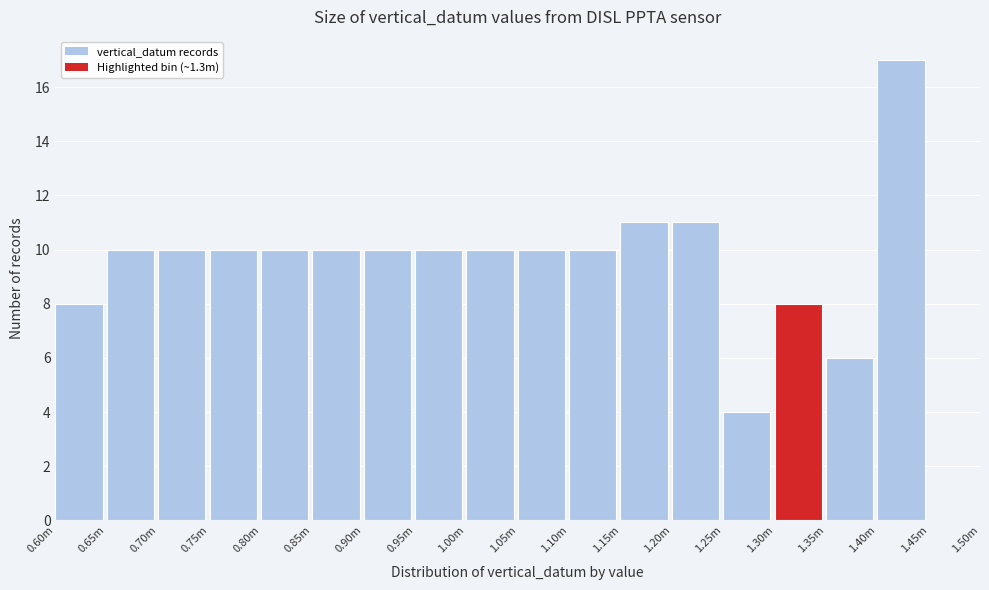

Reading right to left, extract all data points from this chart.

1.45m=0	1.40m=17	1.35m=6	1.30m=8	1.25m=4	1.20m=11	1.15m=11	1.10m=10	1.05m=10	1.00m=10	0.95m=10	0.90m=10	0.85m=10	0.80m=10	0.75m=10	0.70m=10	0.65m=10	0.60m=8